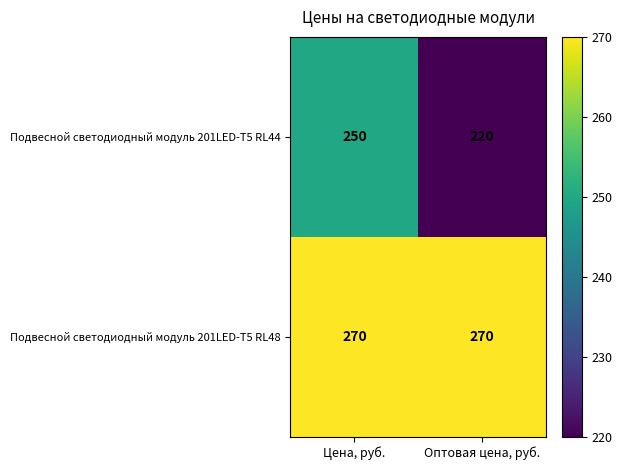

What is the approximate value of Подвесной светодиодный модуль 201LED-T5 RL44 at Оптовая цена, руб.?

220